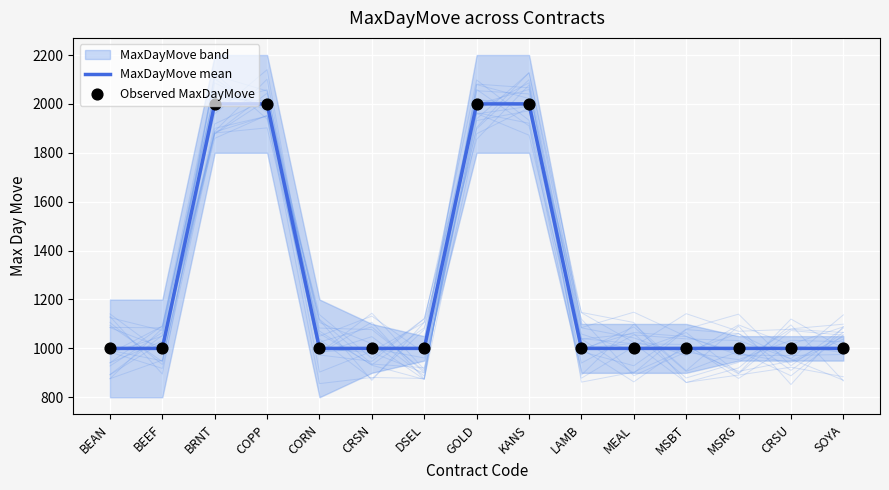

Which series reaches the minimum Y coordinate?

MaxDayMove mean